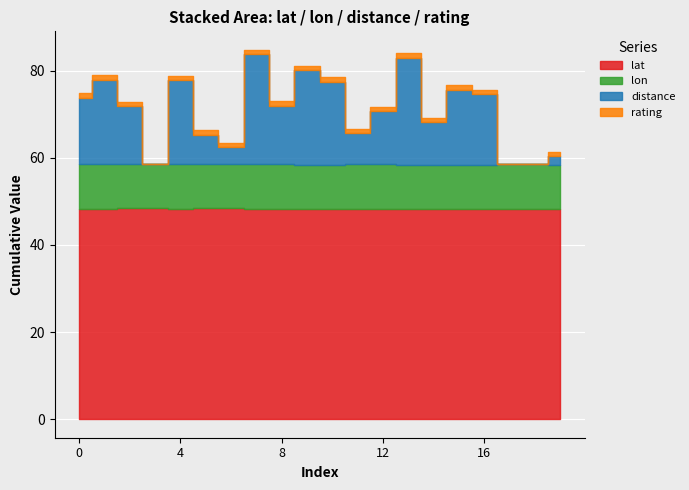

What is the value of the lat point at the 13th from the left?

48.3